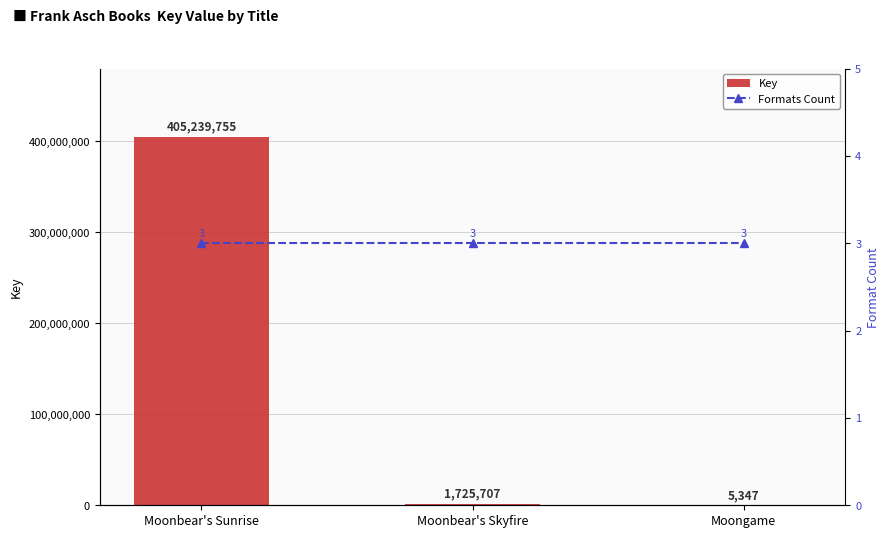

Reading left to right, extract all data points from this chart.

Key: 405239755	1725707	5347
Formats Count: 3	3	3